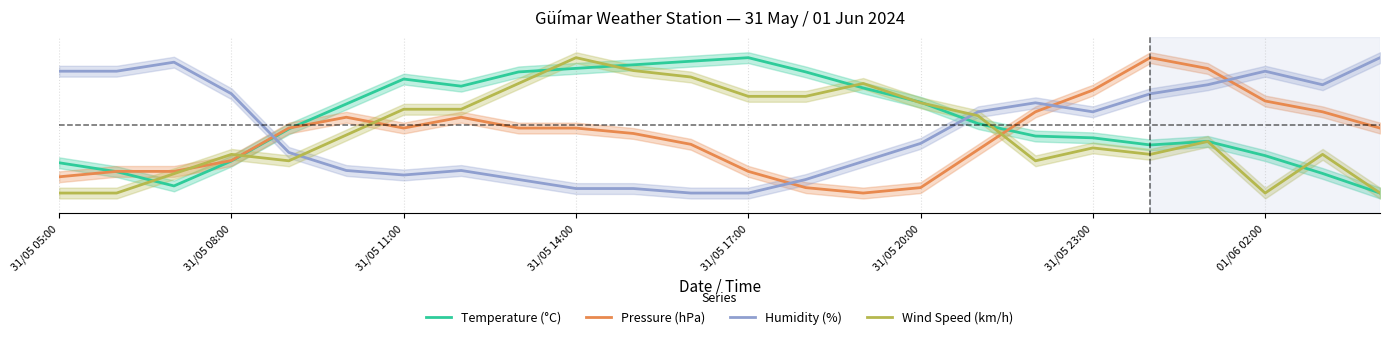

Which series has the largest range (max minus min)?

Temperature (°C)